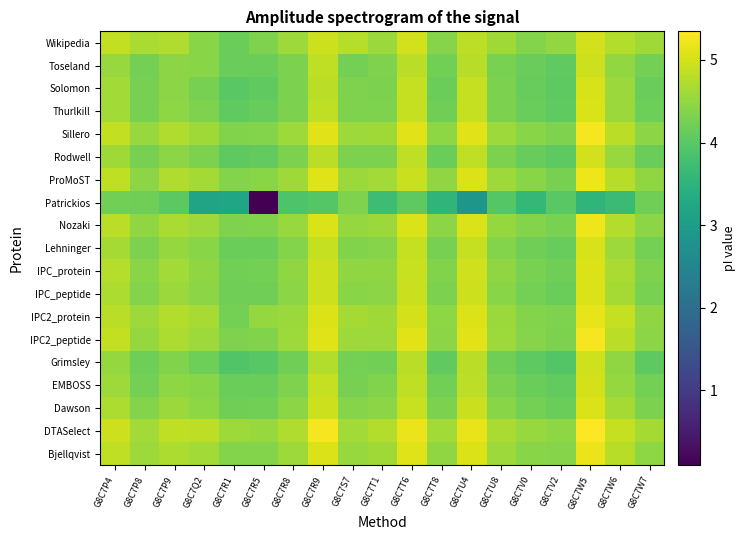

Reading right to left, transcribe all the data shown in this chart.

Bjellqvist: G8C7W7=4.5	G8C7W6=4.8	G8C7W5=5.2	G8C7V2=4.4	G8C7V0=4.4	G8C7U8=4.6	G8C7U4=5.1	G8C7T8=4.5	G8C7T6=5.1	G8C7T1=4.6	G8C7S7=4.5	G8C7R9=5.1	G8C7R8=4.6	G8C7R5=4.4	G8C7R1=4.4	G8C7Q2=4.6	G8C7P9=4.7	G8C7P8=4.6	G8C7P4=4.8
DTASelect: G8C7W7=4.6	G8C7W6=4.9	G8C7W5=5.3	G8C7V2=4.5	G8C7V0=4.5	G8C7U8=4.7	G8C7U4=5.2	G8C7T8=4.6	G8C7T6=5.2	G8C7T1=4.7	G8C7S7=4.6	G8C7R9=5.3	G8C7R8=4.7	G8C7R5=4.5	G8C7R1=4.6	G8C7Q2=4.8	G8C7P9=4.9	G8C7P8=4.6	G8C7P4=5.0
Dawson: G8C7W7=4.3	G8C7W6=4.6	G8C7W5=5.1	G8C7V2=4.2	G8C7V0=4.3	G8C7U8=4.4	G8C7U4=4.9	G8C7T8=4.3	G8C7T6=4.9	G8C7T1=4.4	G8C7S7=4.4	G8C7R9=4.9	G8C7R8=4.4	G8C7R5=4.2	G8C7R1=4.2	G8C7Q2=4.5	G8C7P9=4.6	G8C7P8=4.4	G8C7P4=4.7
EMBOSS: G8C7W7=4.3	G8C7W6=4.5	G8C7W5=5.0	G8C7V2=4.1	G8C7V0=4.2	G8C7U8=4.3	G8C7U4=4.8	G8C7T8=4.2	G8C7T6=4.9	G8C7T1=4.4	G8C7S7=4.3	G8C7R9=4.9	G8C7R8=4.3	G8C7R5=4.2	G8C7R1=4.2	G8C7Q2=4.4	G8C7P9=4.5	G8C7P8=4.3	G8C7P4=4.6
Grimsley: G8C7W7=4.0	G8C7W6=4.5	G8C7W5=5.0	G8C7V2=3.9	G8C7V0=4.0	G8C7U8=4.2	G8C7U4=4.8	G8C7T8=4.1	G8C7T6=4.8	G8C7T1=4.2	G8C7S7=4.2	G8C7R9=4.7	G8C7R8=4.2	G8C7R5=4.0	G8C7R1=3.9	G8C7Q2=4.2	G8C7P9=4.4	G8C7P8=4.2	G8C7P4=4.5
IPC2_peptide: G8C7W7=4.4	G8C7W6=4.8	G8C7W5=5.3	G8C7V2=4.3	G8C7V0=4.4	G8C7U8=4.6	G8C7U4=5.1	G8C7T8=4.4	G8C7T6=5.1	G8C7T1=4.6	G8C7S7=4.6	G8C7R9=5.1	G8C7R8=4.6	G8C7R5=4.3	G8C7R1=4.3	G8C7Q2=4.6	G8C7P9=4.7	G8C7P8=4.5	G8C7P4=4.9
IPC2_protein: G8C7W7=4.5	G8C7W6=4.9	G8C7W5=5.2	G8C7V2=4.3	G8C7V0=4.4	G8C7U8=4.6	G8C7U4=5.1	G8C7T8=4.5	G8C7T6=5.0	G8C7T1=4.6	G8C7S7=4.6	G8C7R9=5.1	G8C7R8=4.6	G8C7R5=4.5	G8C7R1=4.2	G8C7Q2=4.7	G8C7P9=4.7	G8C7P8=4.6	G8C7P4=4.8
IPC_peptide: G8C7W7=4.3	G8C7W6=4.6	G8C7W5=5.1	G8C7V2=4.2	G8C7V0=4.3	G8C7U8=4.4	G8C7U4=4.9	G8C7T8=4.3	G8C7T6=4.9	G8C7T1=4.4	G8C7S7=4.4	G8C7R9=4.9	G8C7R8=4.4	G8C7R5=4.2	G8C7R1=4.2	G8C7Q2=4.4	G8C7P9=4.6	G8C7P8=4.4	G8C7P4=4.7
IPC_protein: G8C7W7=4.3	G8C7W6=4.7	G8C7W5=5.1	G8C7V2=4.2	G8C7V0=4.3	G8C7U8=4.5	G8C7U4=5.0	G8C7T8=4.3	G8C7T6=4.9	G8C7T1=4.5	G8C7S7=4.5	G8C7R9=4.9	G8C7R8=4.5	G8C7R5=4.3	G8C7R1=4.2	G8C7Q2=4.5	G8C7P9=4.6	G8C7P8=4.4	G8C7P4=4.8
Lehninger: G8C7W7=4.3	G8C7W6=4.6	G8C7W5=5.0	G8C7V2=4.1	G8C7V0=4.2	G8C7U8=4.4	G8C7U4=4.9	G8C7T8=4.3	G8C7T6=4.9	G8C7T1=4.4	G8C7S7=4.3	G8C7R9=4.9	G8C7R8=4.4	G8C7R5=4.2	G8C7R1=4.2	G8C7Q2=4.4	G8C7P9=4.5	G8C7P8=4.3	G8C7P4=4.6
Nozaki: G8C7W7=4.4	G8C7W6=4.7	G8C7W5=5.2	G8C7V2=4.3	G8C7V0=4.4	G8C7U8=4.5	G8C7U4=5.1	G8C7T8=4.4	G8C7T6=5.1	G8C7T1=4.6	G8C7S7=4.5	G8C7R9=5.1	G8C7R8=4.5	G8C7R5=4.4	G8C7R1=4.3	G8C7Q2=4.6	G8C7P9=4.7	G8C7P8=4.5	G8C7P4=4.8
Patrickios: G8C7W7=4.2	G8C7W6=3.7	G8C7W5=3.5	G8C7V2=4.0	G8C7V0=3.6	G8C7U8=4.0	G8C7U4=2.9	G8C7T8=3.5	G8C7T6=4.0	G8C7T1=3.7	G8C7S7=4.3	G8C7R9=4.0	G8C7R8=3.9	G8C7R5=0.1	G8C7R1=3.2	G8C7Q2=3.2	G8C7P9=4.0	G8C7P8=4.2	G8C7P4=4.2
ProMoST: G8C7W7=4.5	G8C7W6=4.8	G8C7W5=5.2	G8C7V2=4.3	G8C7V0=4.4	G8C7U8=4.6	G8C7U4=5.1	G8C7T8=4.5	G8C7T6=4.9	G8C7T1=4.6	G8C7S7=4.6	G8C7R9=5.1	G8C7R8=4.6	G8C7R5=4.4	G8C7R1=4.4	G8C7Q2=4.6	G8C7P9=4.7	G8C7P8=4.4	G8C7P4=4.9
Rodwell: G8C7W7=4.2	G8C7W6=4.5	G8C7W5=5.0	G8C7V2=4.0	G8C7V0=4.1	G8C7U8=4.3	G8C7U4=4.9	G8C7T8=4.2	G8C7T6=4.8	G8C7T1=4.3	G8C7S7=4.3	G8C7R9=4.8	G8C7R8=4.3	G8C7R5=4.1	G8C7R1=4.0	G8C7Q2=4.3	G8C7P9=4.4	G8C7P8=4.3	G8C7P4=4.6
Sillero: G8C7W7=4.4	G8C7W6=4.8	G8C7W5=5.3	G8C7V2=4.3	G8C7V0=4.4	G8C7U8=4.6	G8C7U4=5.1	G8C7T8=4.5	G8C7T6=5.1	G8C7T1=4.6	G8C7S7=4.6	G8C7R9=5.1	G8C7R8=4.6	G8C7R5=4.4	G8C7R1=4.4	G8C7Q2=4.6	G8C7P9=4.7	G8C7P8=4.5	G8C7P4=4.9
Thurlkill: G8C7W7=4.2	G8C7W6=4.6	G8C7W5=5.0	G8C7V2=4.1	G8C7V0=4.1	G8C7U8=4.3	G8C7U4=4.9	G8C7T8=4.2	G8C7T6=4.9	G8C7T1=4.3	G8C7S7=4.3	G8C7R9=4.8	G8C7R8=4.3	G8C7R5=4.1	G8C7R1=4.1	G8C7Q2=4.3	G8C7P9=4.5	G8C7P8=4.3	G8C7P4=4.6
Solomon: G8C7W7=4.1	G8C7W6=4.6	G8C7W5=5.0	G8C7V2=4.0	G8C7V0=4.1	G8C7U8=4.3	G8C7U4=4.9	G8C7T8=4.2	G8C7T6=4.9	G8C7T1=4.3	G8C7S7=4.3	G8C7R9=4.8	G8C7R8=4.3	G8C7R5=4.1	G8C7R1=4.0	G8C7Q2=4.3	G8C7P9=4.4	G8C7P8=4.3	G8C7P4=4.6
Toseland: G8C7W7=4.2	G8C7W6=4.5	G8C7W5=5.0	G8C7V2=4.1	G8C7V0=4.2	G8C7U8=4.3	G8C7U4=4.8	G8C7T8=4.2	G8C7T6=4.8	G8C7T1=4.3	G8C7S7=4.3	G8C7R9=4.9	G8C7R8=4.3	G8C7R5=4.2	G8C7R1=4.2	G8C7Q2=4.4	G8C7P9=4.4	G8C7P8=4.2	G8C7P4=4.5
Wikipedia: G8C7W7=4.6	G8C7W6=4.7	G8C7W5=5.0	G8C7V2=4.5	G8C7V0=4.4	G8C7U8=4.6	G8C7U4=4.8	G8C7T8=4.4	G8C7T6=5.0	G8C7T1=4.5	G8C7S7=4.8	G8C7R9=5.0	G8C7R8=4.6	G8C7R5=4.3	G8C7R1=4.2	G8C7Q2=4.4	G8C7P9=4.7	G8C7P8=4.7	G8C7P4=4.9